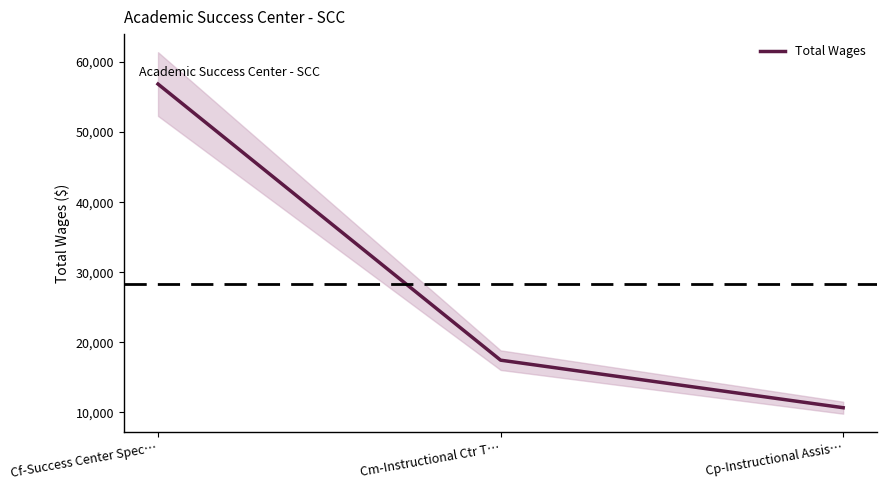

What is the sum of all values?

84995